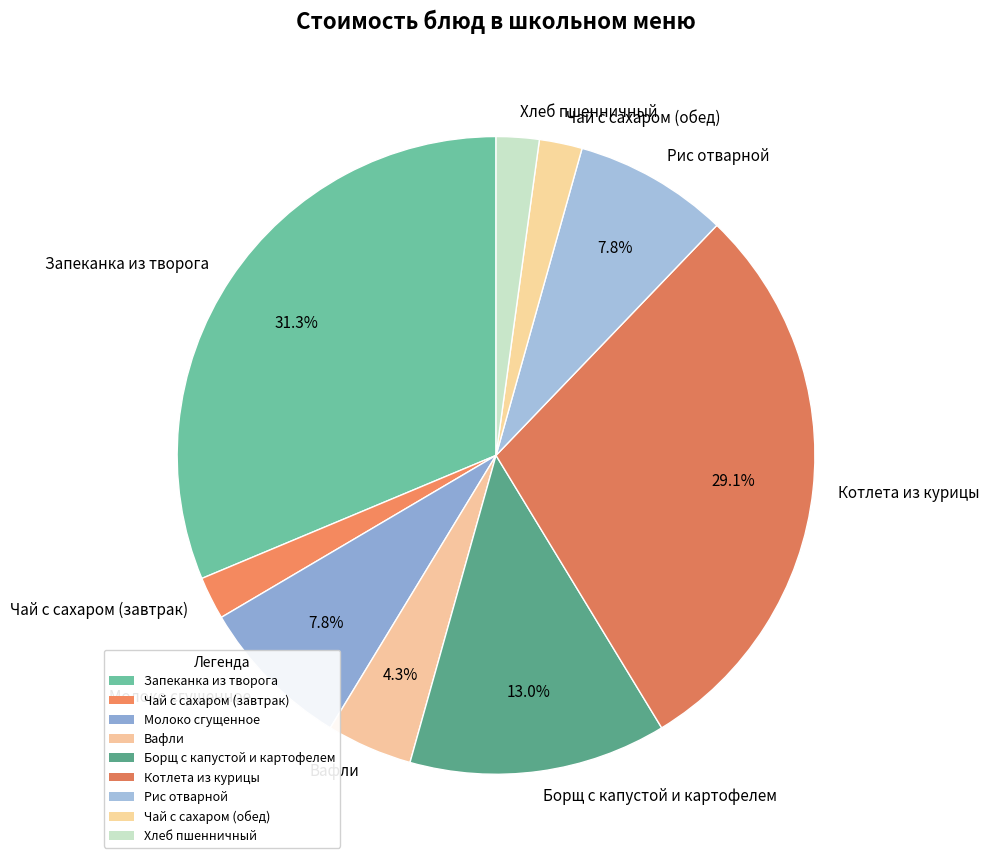

Between Чай с сахаром (обед) and Котлета из курицы, which is larger?

Котлета из курицы